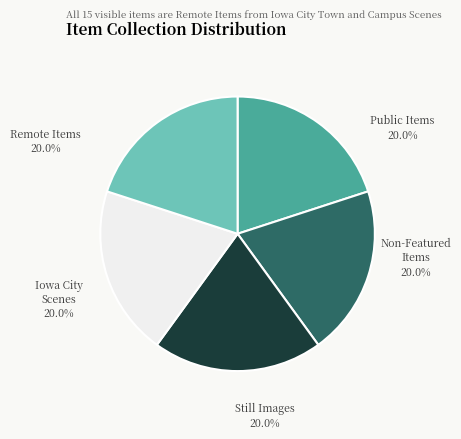

Is there any slice that represents more than half of the pie?

No